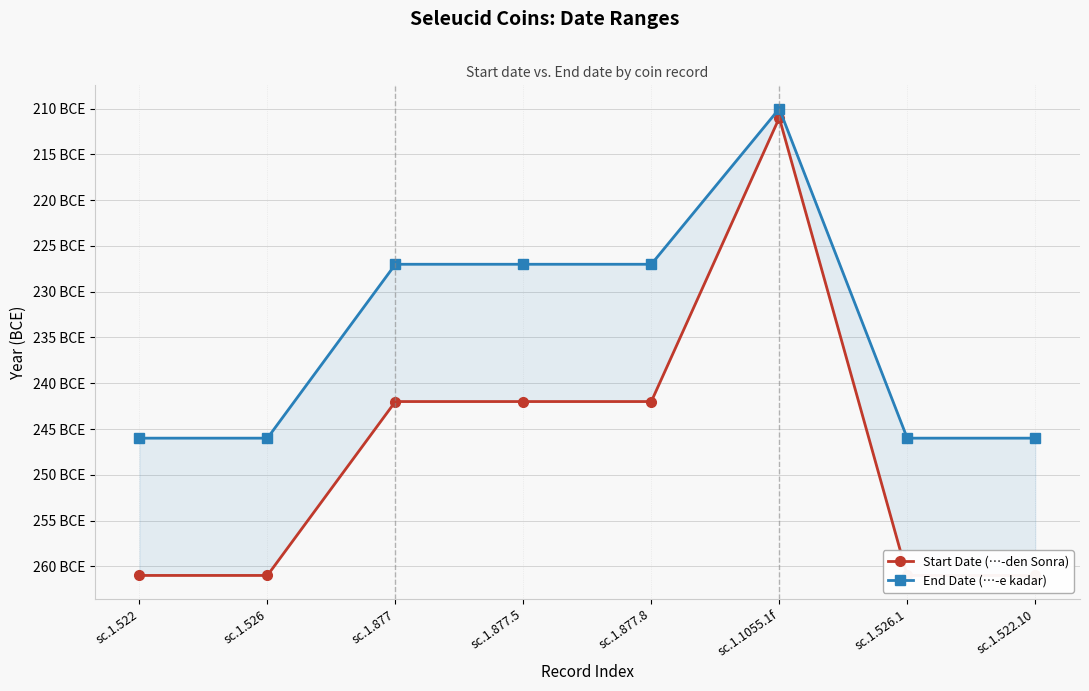

What value does the Start Date (…-den Sonra) series have at sc.1.1055.1f, to the nearest 10?

-210